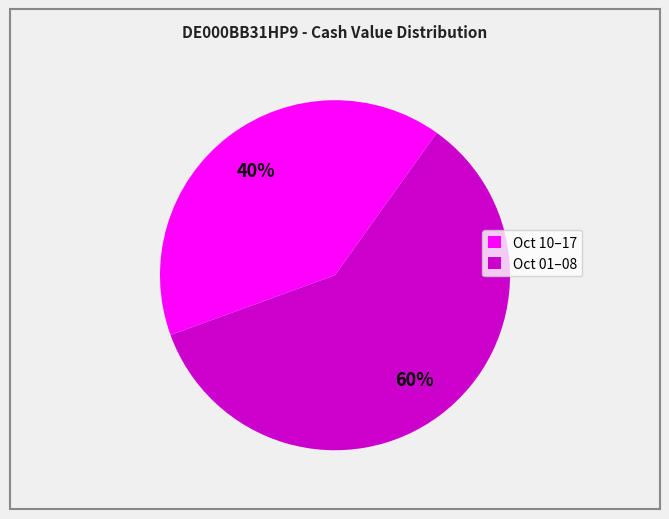

Does any single category account for the majority?

Yes